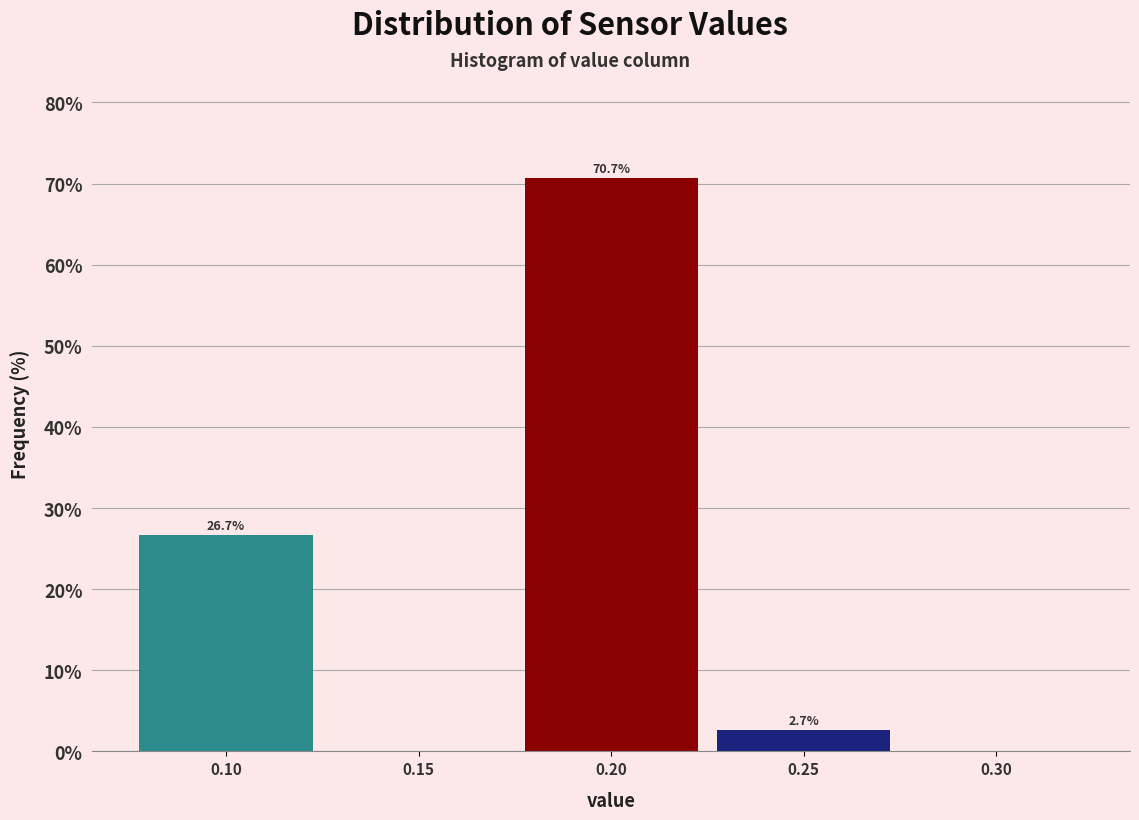

Over which range of the x-axis is the bar tallest?

0.175 to 0.225